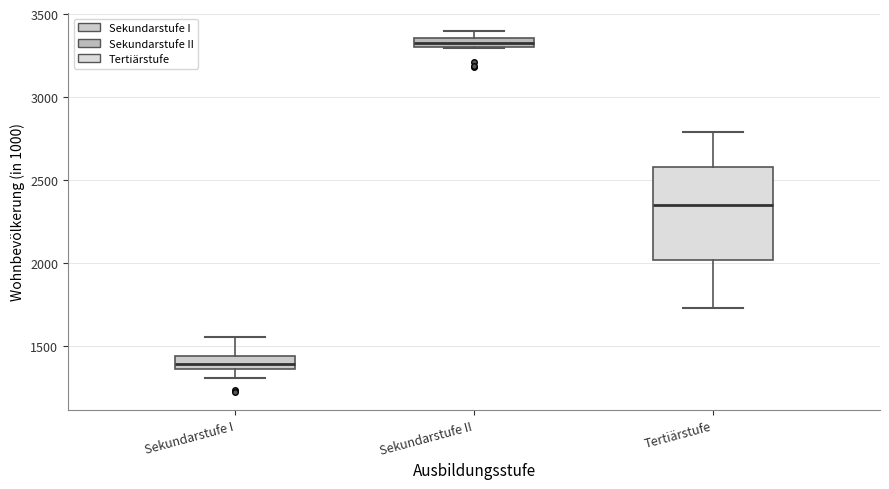

Which box is the tallest, from its lower edge to its upper edge?

Tertiärstufe